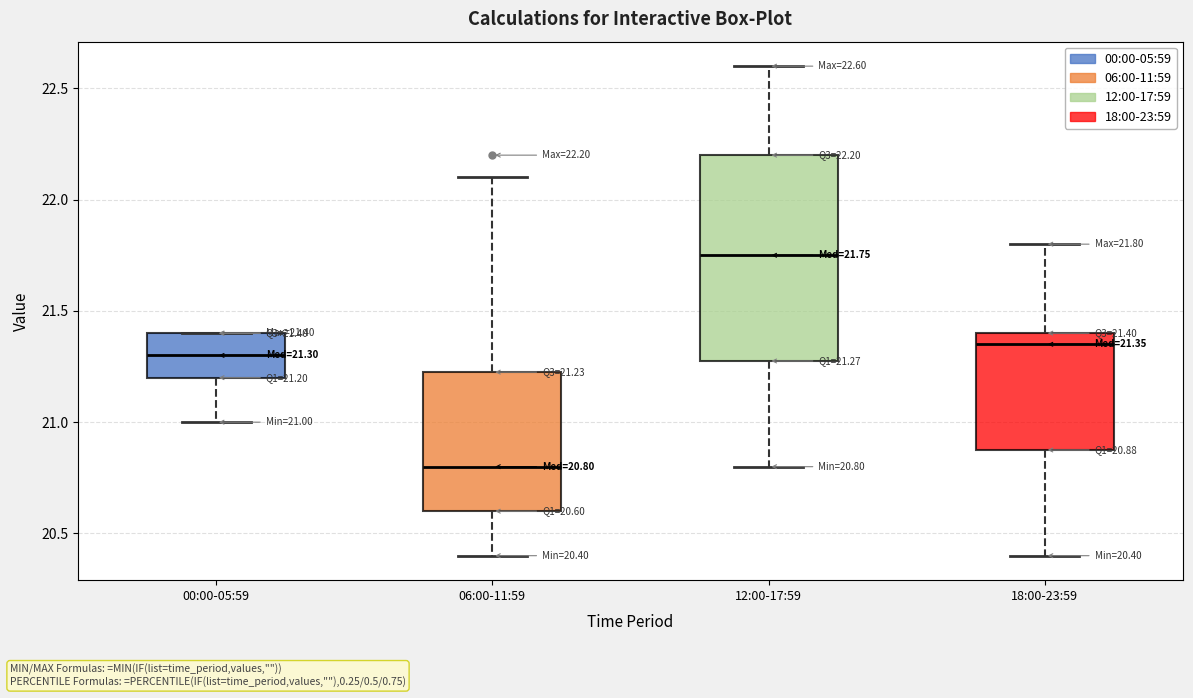

Which box has the highest median line?

12:00-17:59